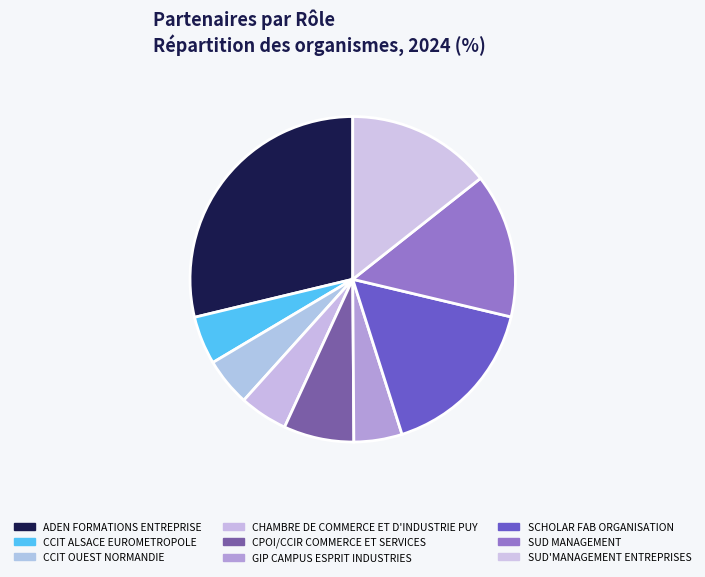

To the nearest percent, what portion does SUD MANAGEMENT represent?

14%